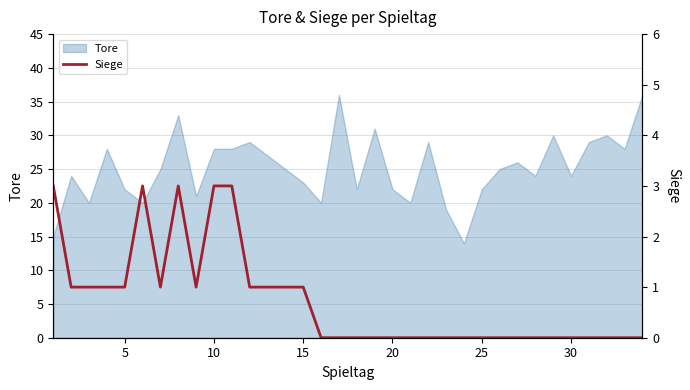

How many values are between 0 and 1?

29